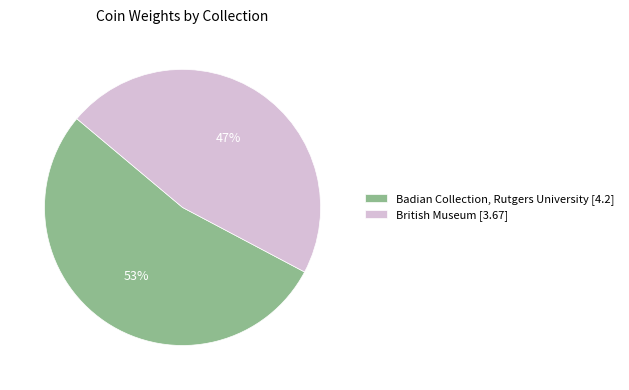

Does Badian Collection, Rutgers University account for over 50% of the chart?

Yes